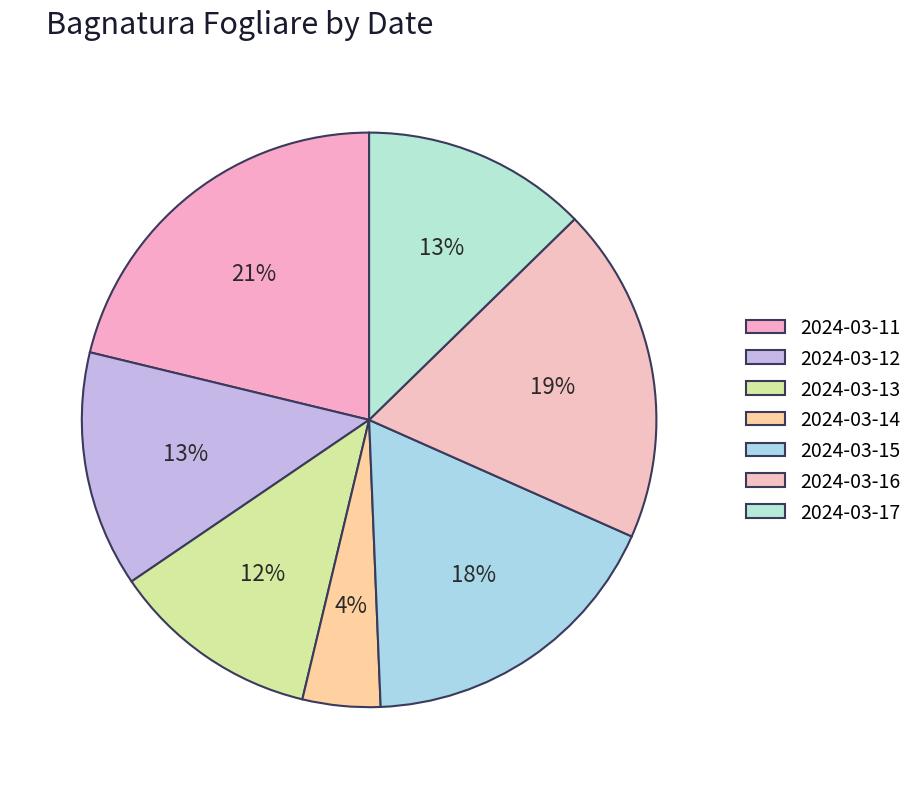

Count the number of slices in the pie.

7